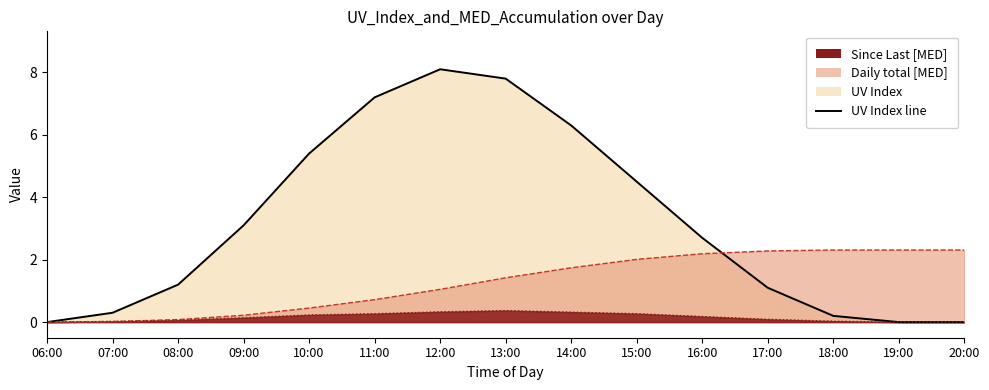

What is the value of the UV Index point at the 9th from the left?

6.3